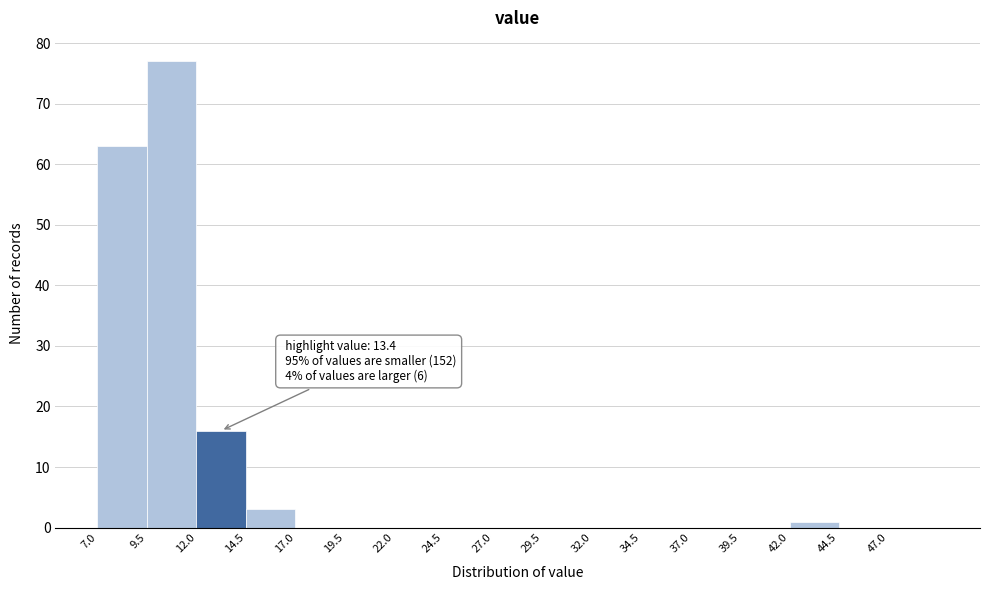

Over which range of the x-axis is the bar tallest?

9.5 to 12.0